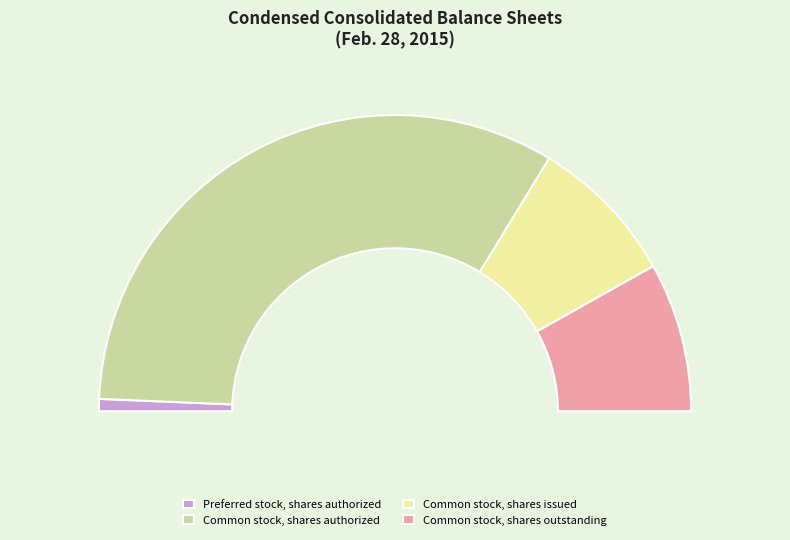

To the nearest percent, what is the average slice percentage?

25%